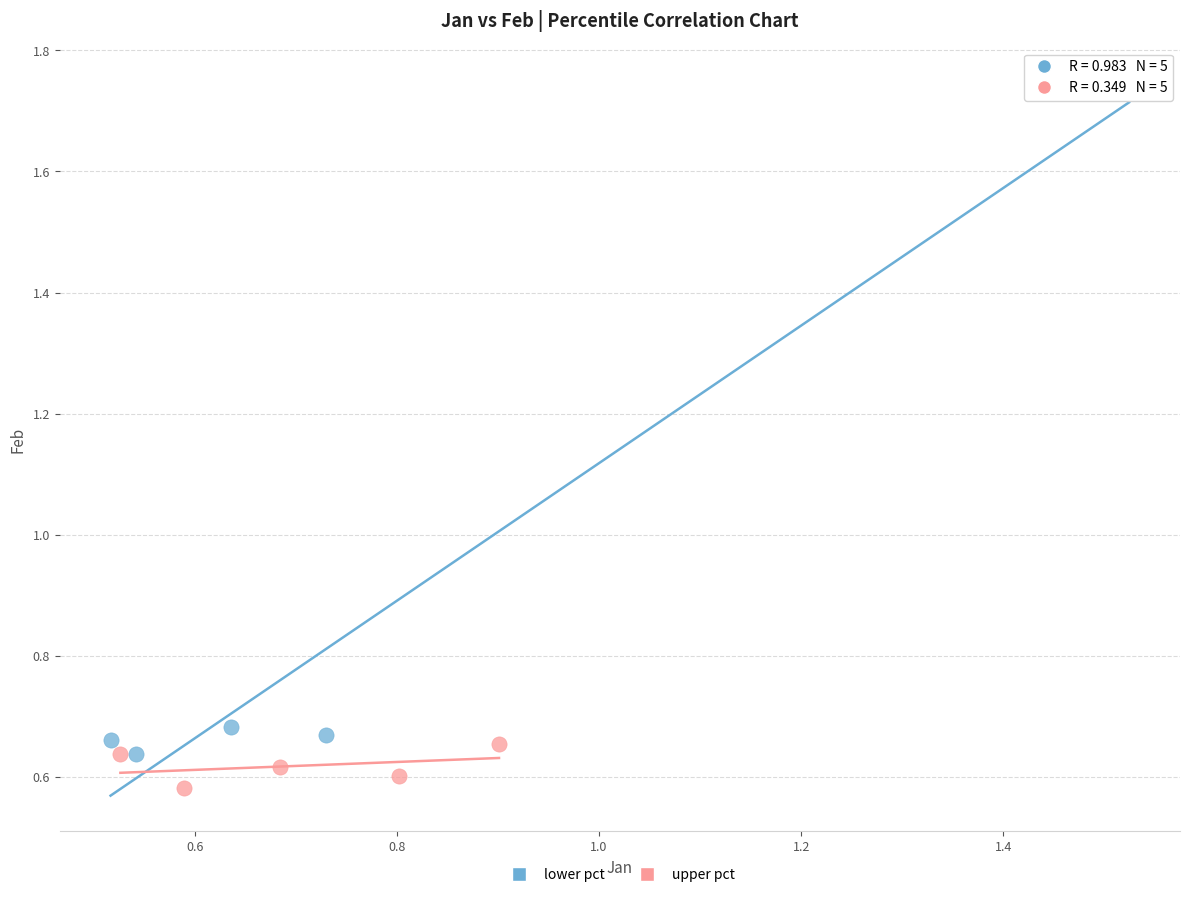

Which series reaches the maximum Y coordinate?

lower pct